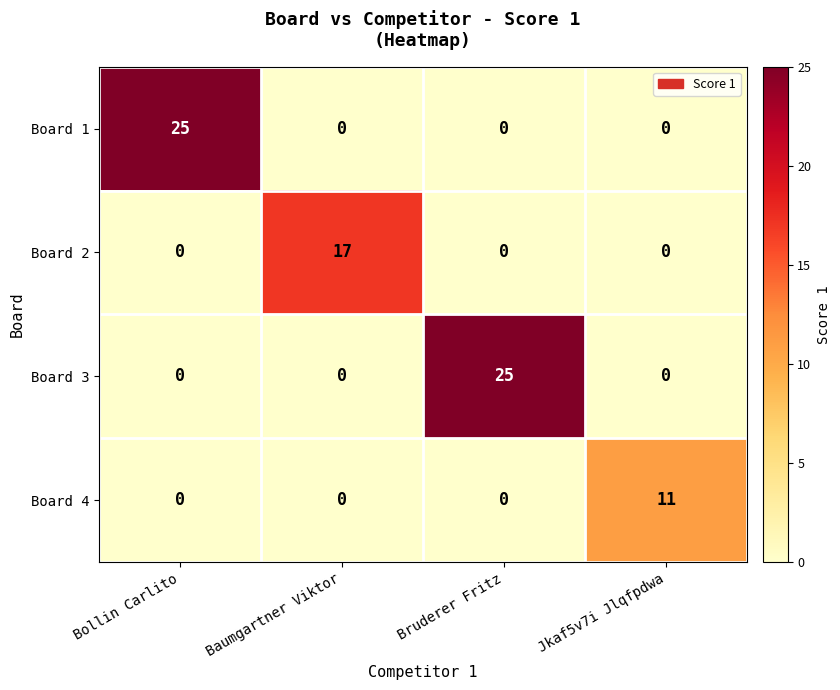

What is the maximum value for Board 1?

25